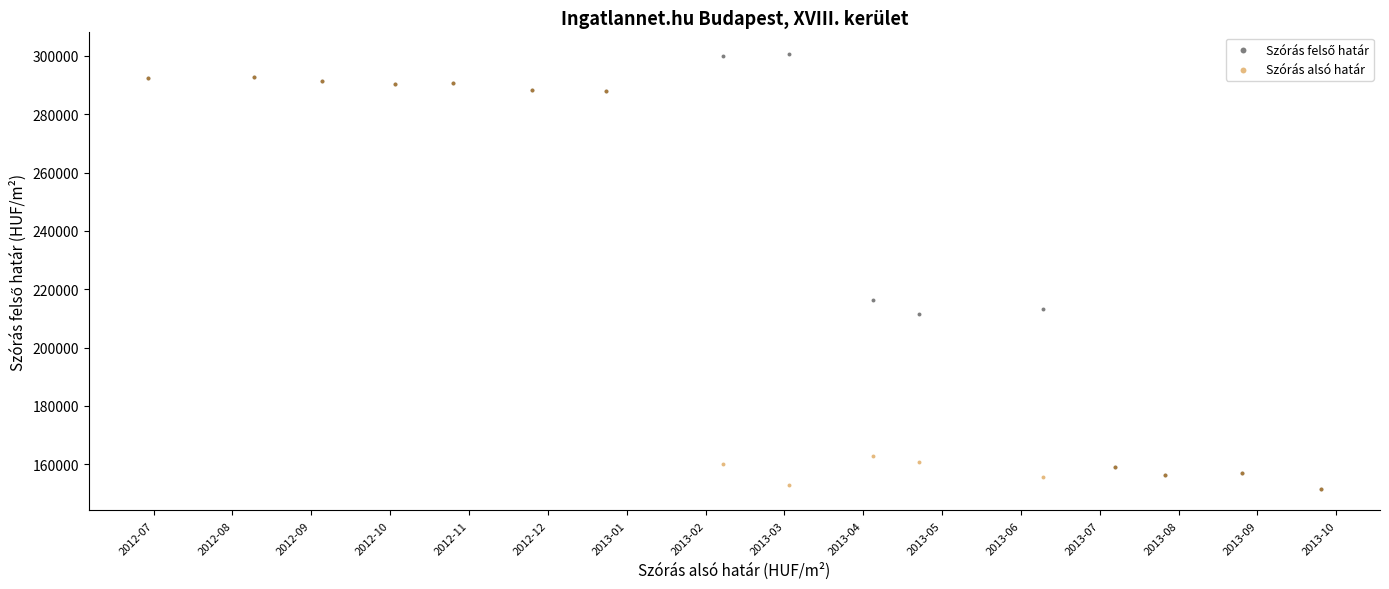

Across all series, what Y value is closest to 226126?

216207.7